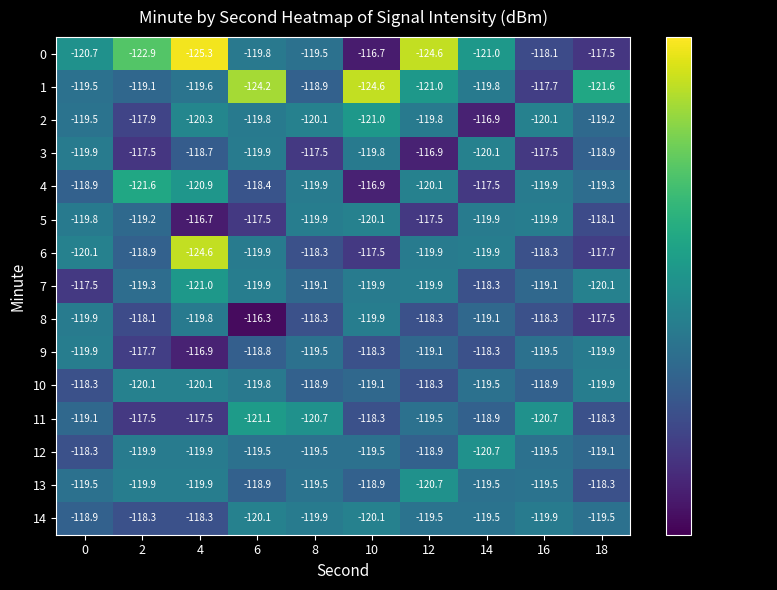

Which series changed the most between 14 and 18?

0